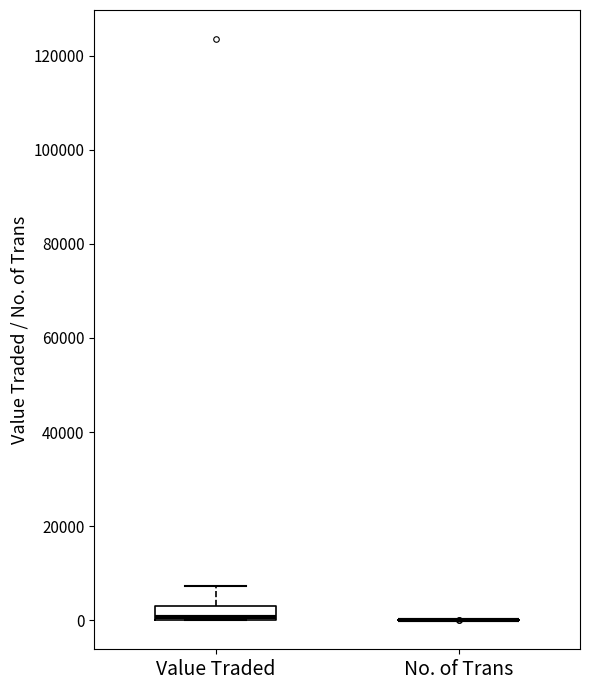

Comparing the boxes themselves (not the whiskers), which one is the tallest?

Value Traded